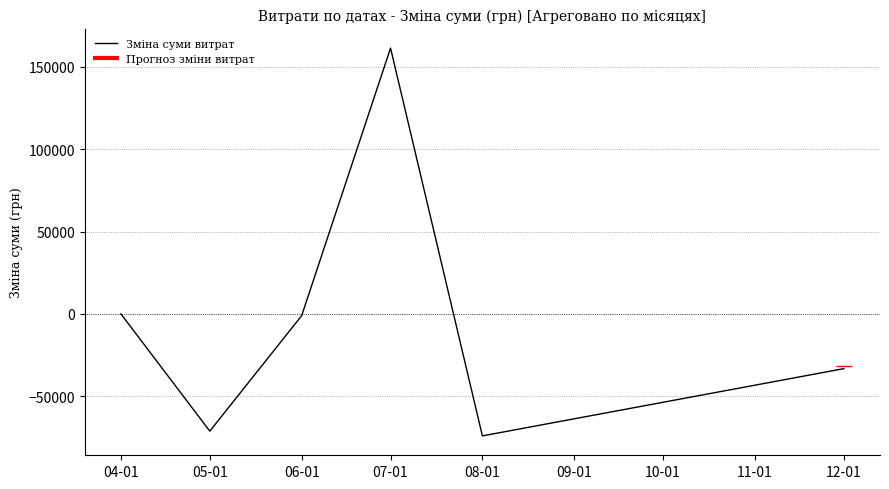

How many values exceed -1072?

2